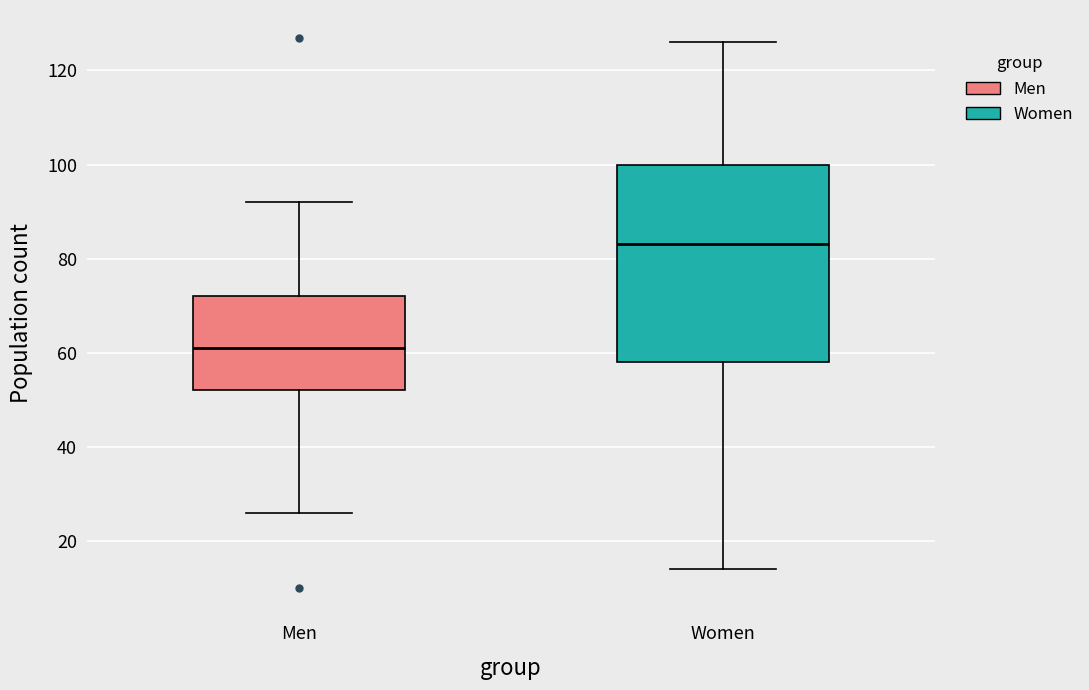

Where does the lower whisker of the box for Men end on the y-axis? The values are not printed on the chart, so give them approximately, as read against the axis.

26